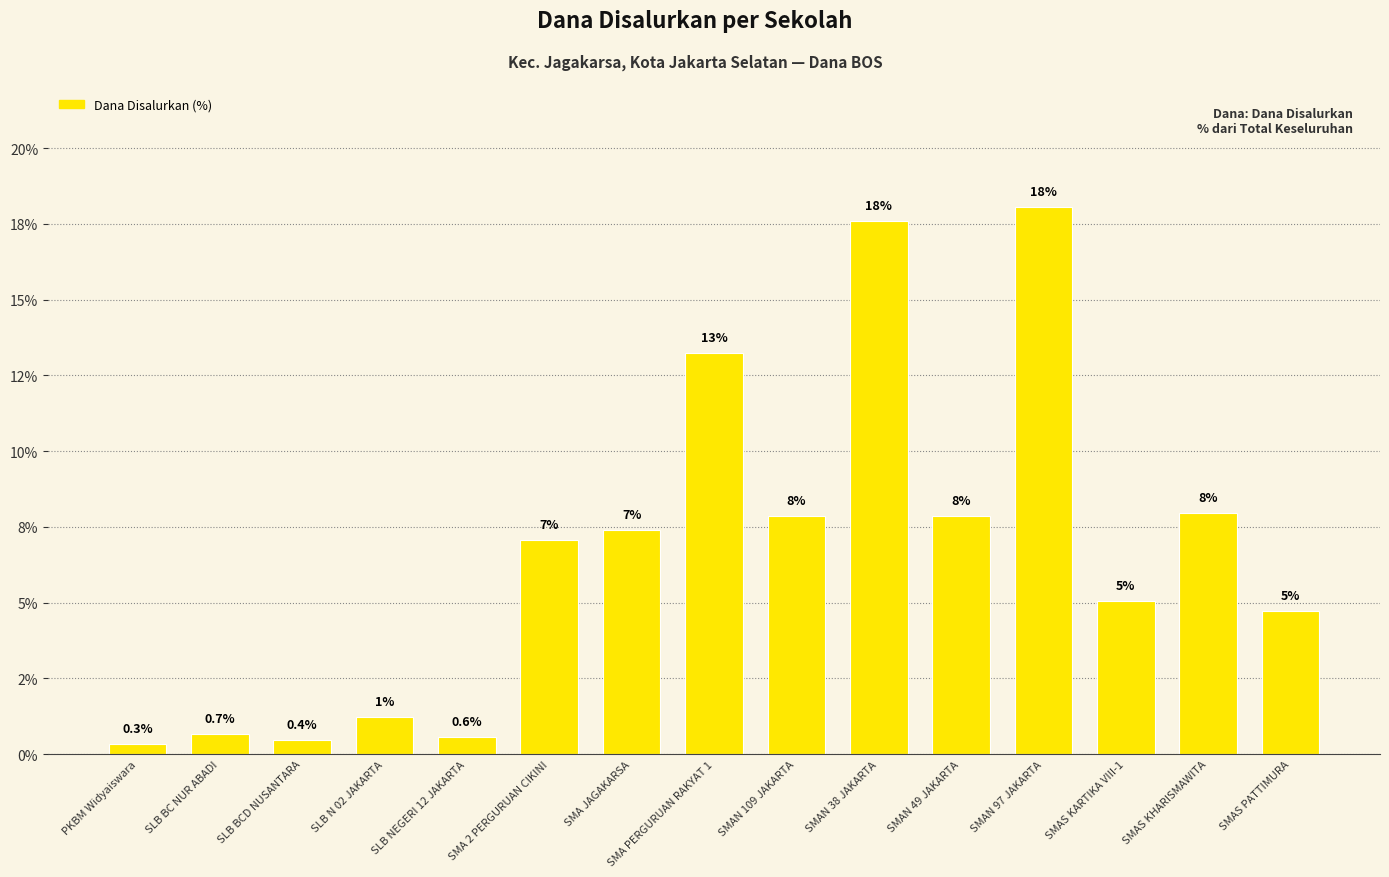

Are the bars horizontal?

No